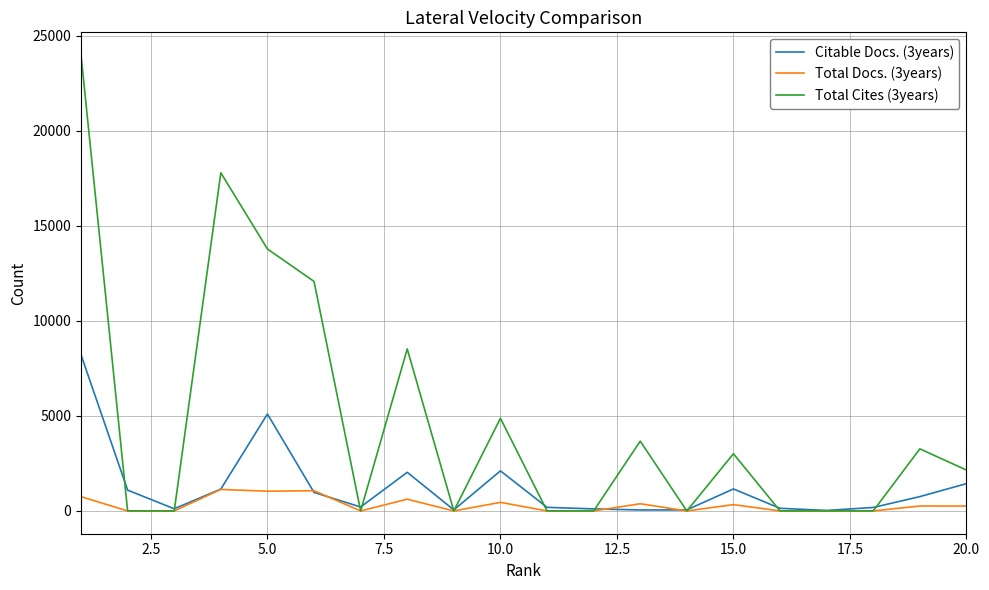

Which series has the largest range (max minus min)?

Total Cites (3years)